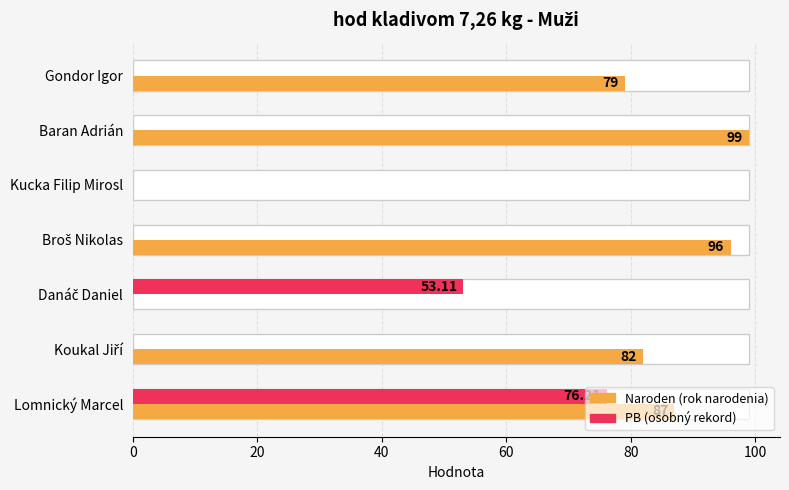

Between Koukal Jiří and Kucka Filip Mirosl, which series saw the biggest shift?

Naroden (rok narodenia)